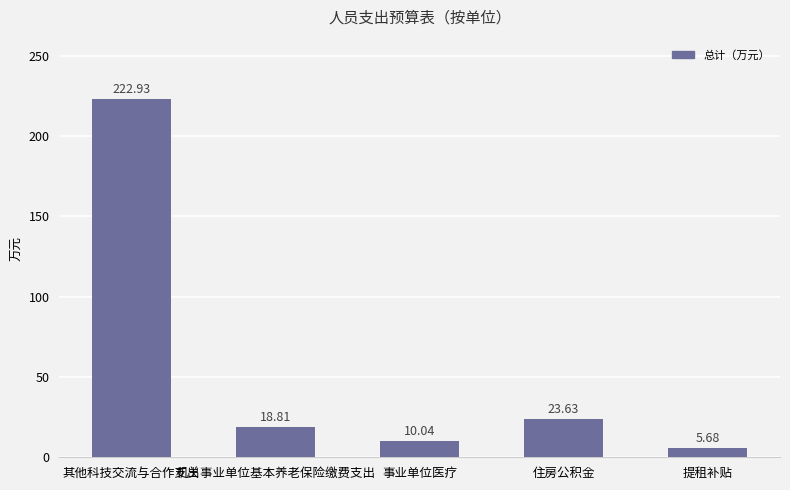

The value at 其他科技交流与合作支出 is 222.9. True or false?

True